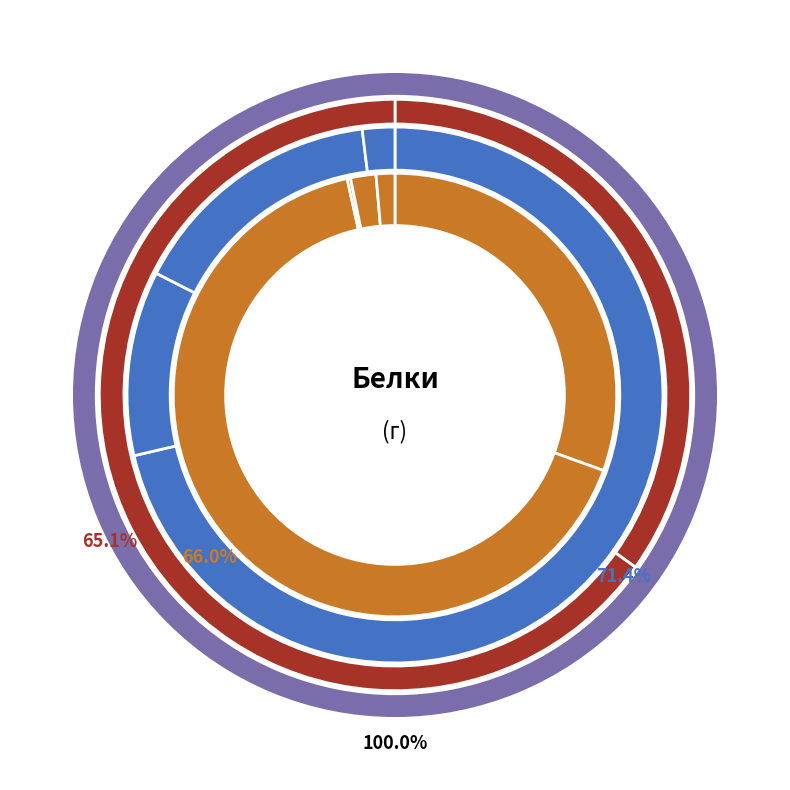

What is the largest slice in the pie chart?

Плов с мясом